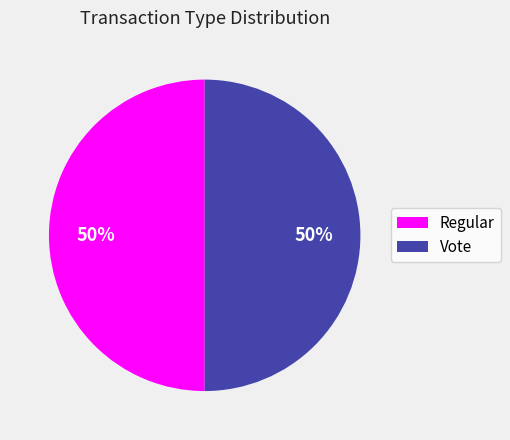

Approximately how many times larger is the value at Regular compared to Vote?

1.0